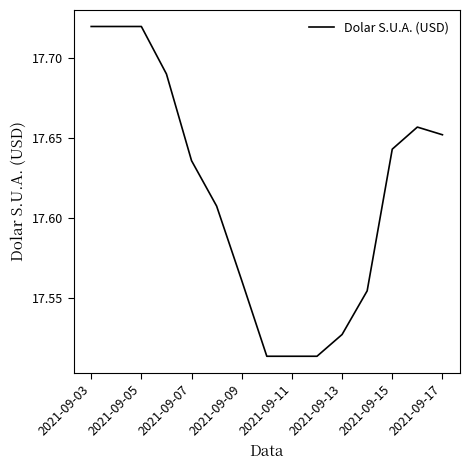

What is the difference between the maximum and second lowest values?

0.2